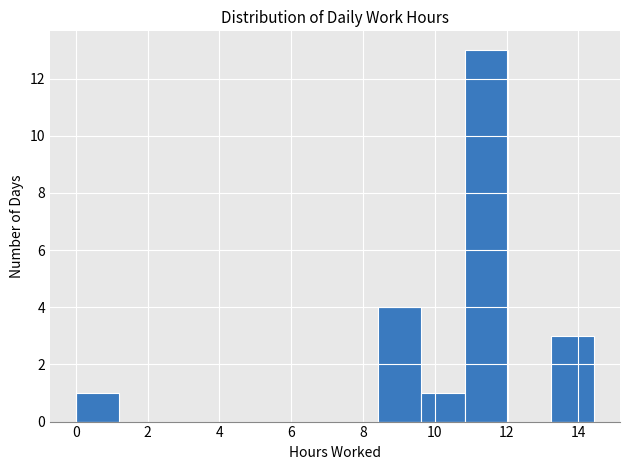

How tall is the bar that spans 13.2 to 14.4 on the x-axis? Neither the bar edges nor the heights are printed on the chart, so give them approximately, as read against the axes.

3